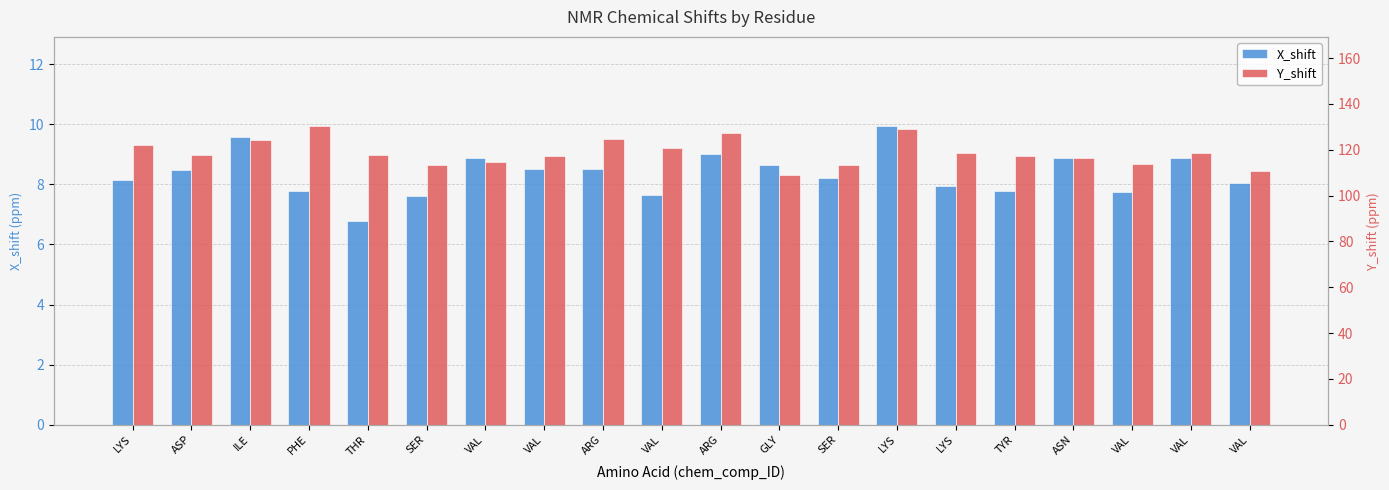

What is the label of the 17th bar from the right?

PHE